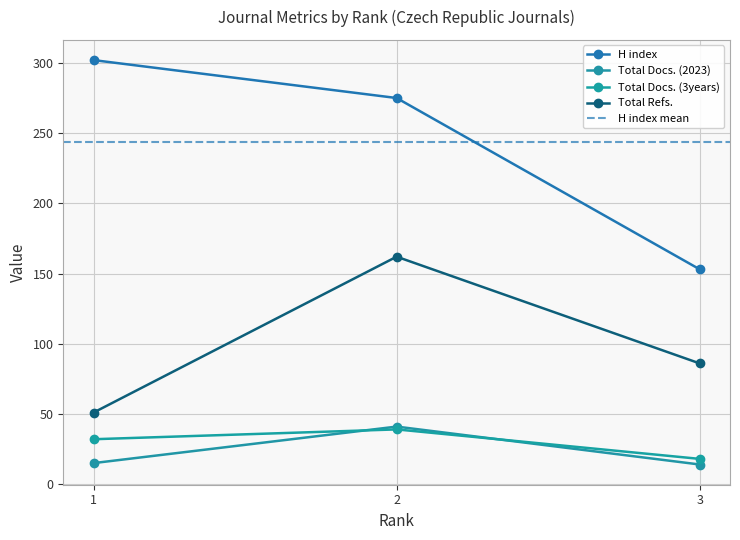

What is the greatest value displayed?

302